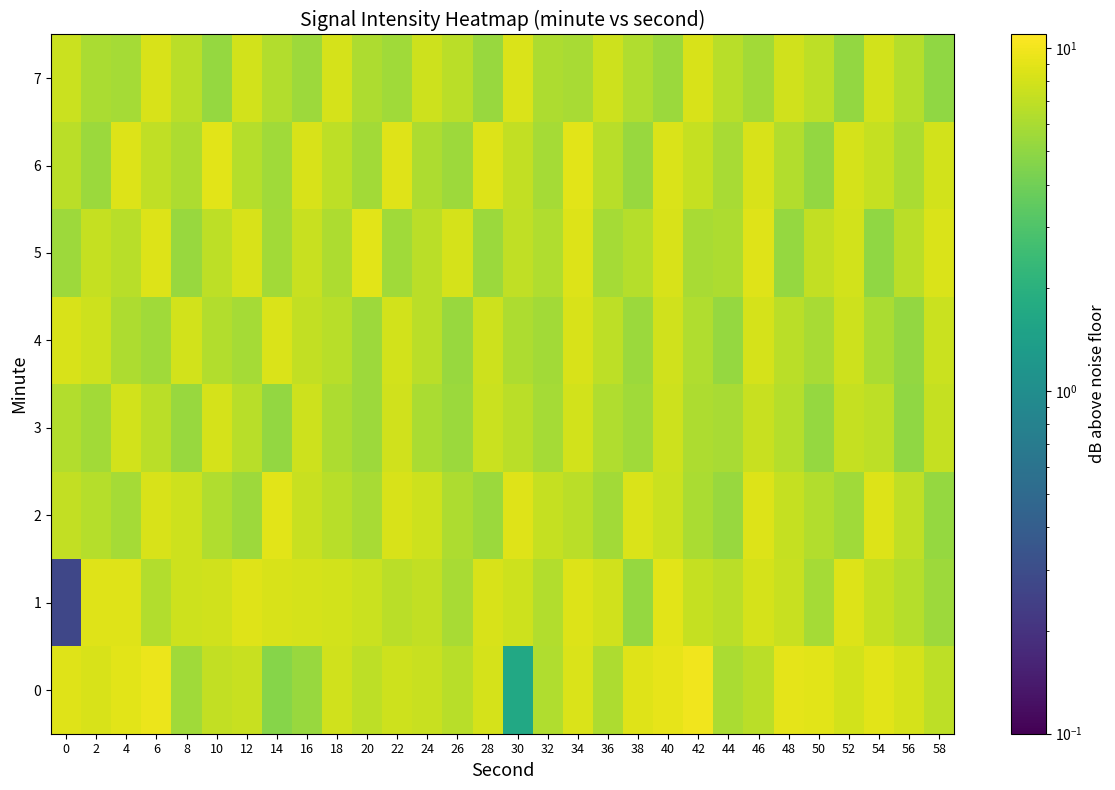

Which has a higher value, 32 or 24?

24